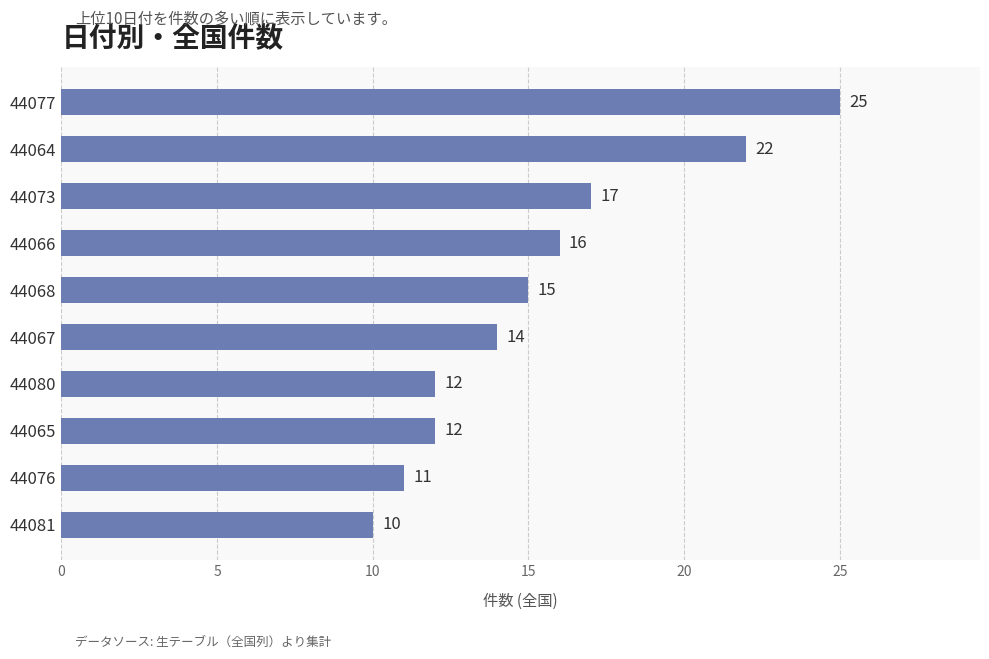

Between 44066 and 44077, which is larger?

44077